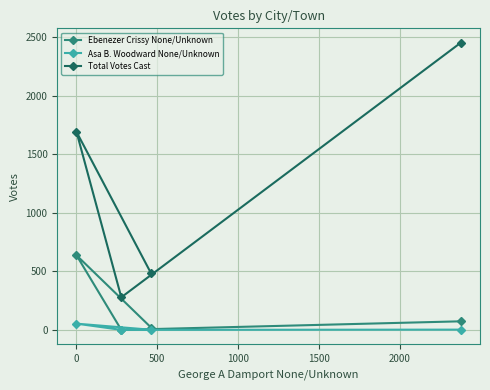

What is the maximum value shown in the chart?

2452